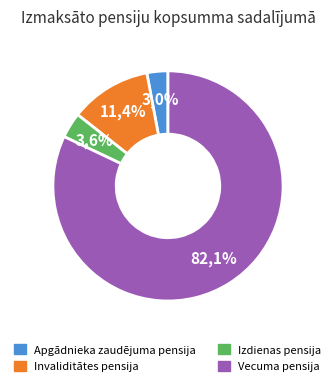

How many slices are in this pie chart?

4